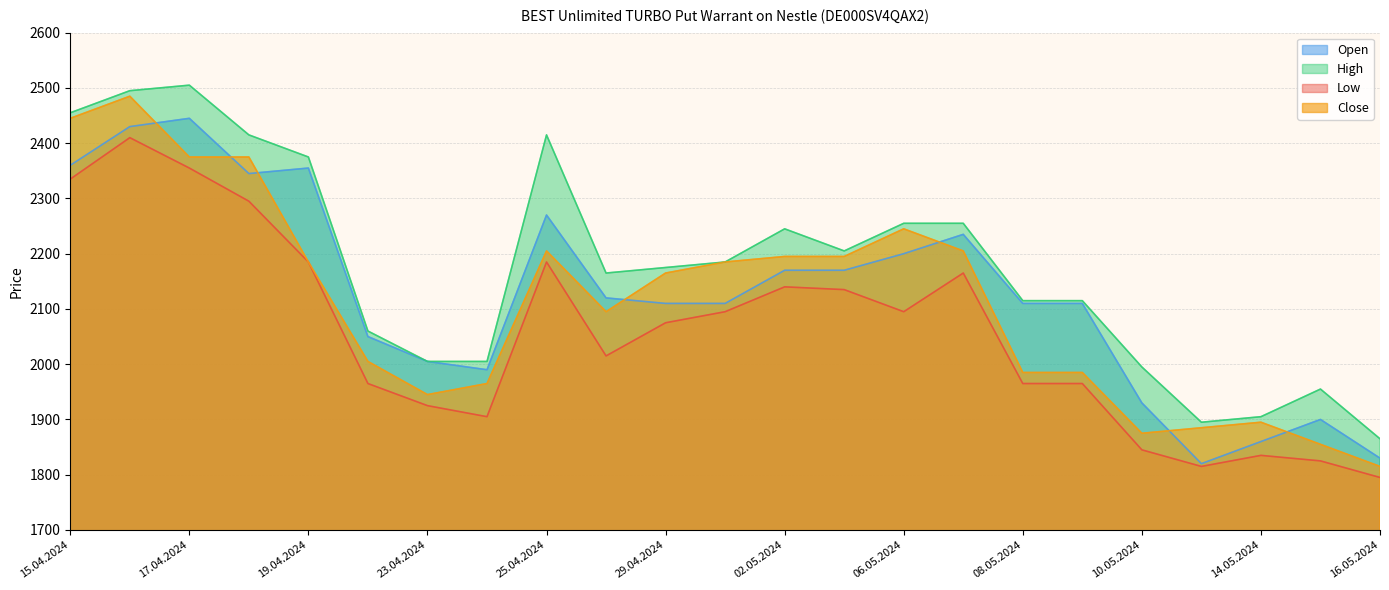

What is the minimum value for High?

1865